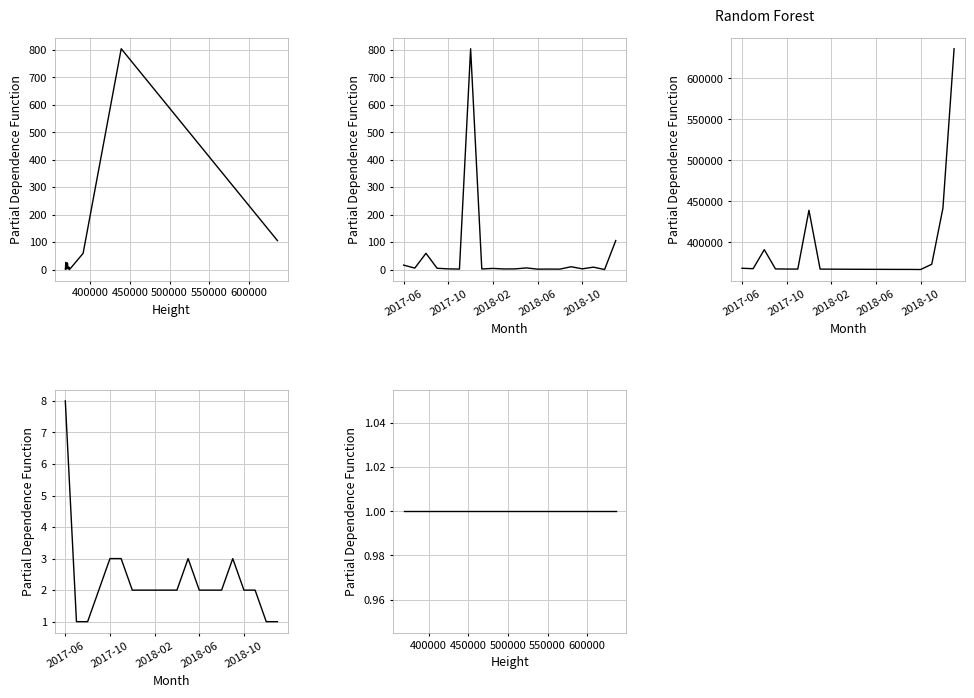

What is the lowest value of the Ordinary Payment series?

0.1